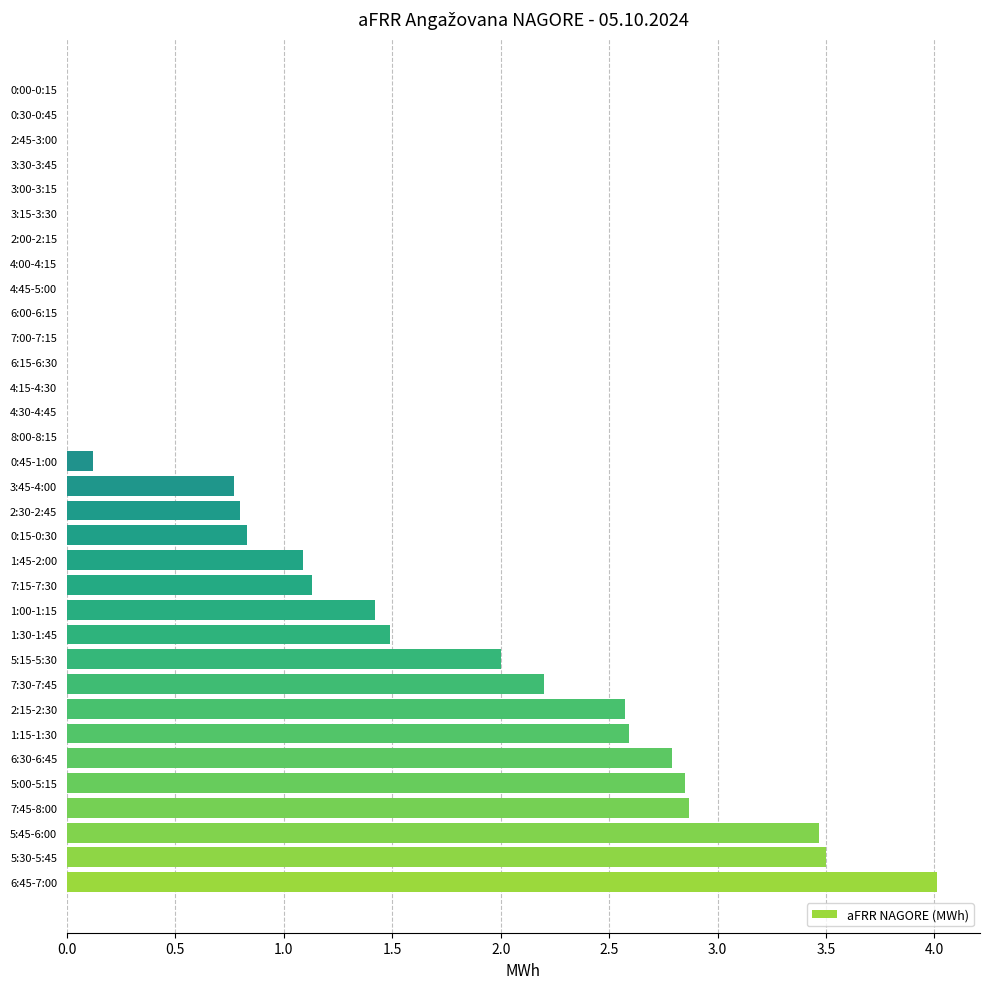

True or false: the data shows 2.9 at 5:00-5:15.

True